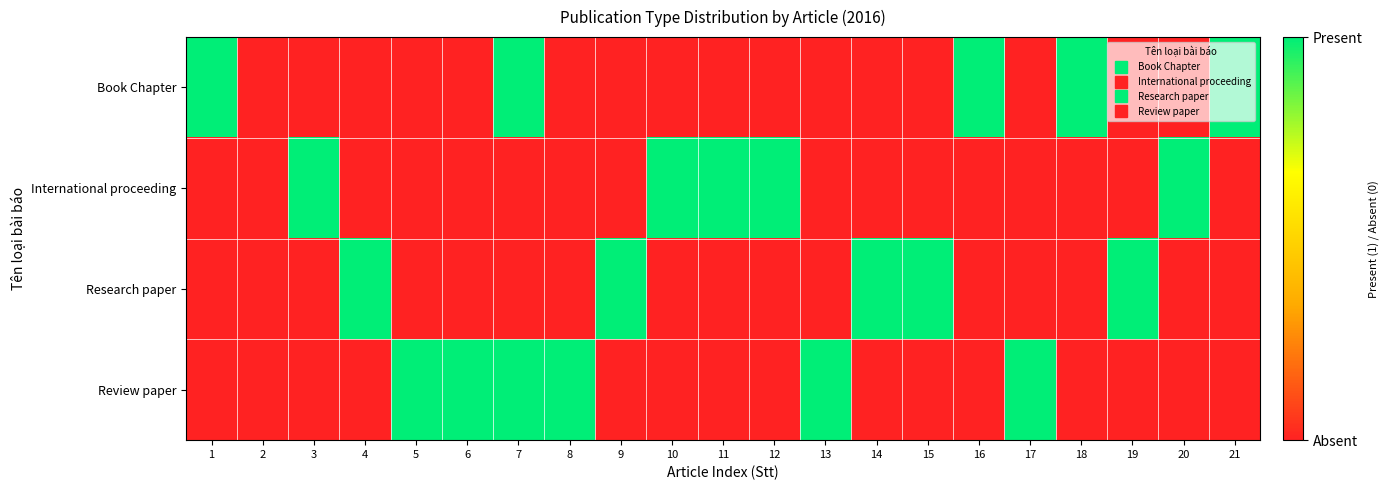

What is the spread (max minus min) of values at 18?

1